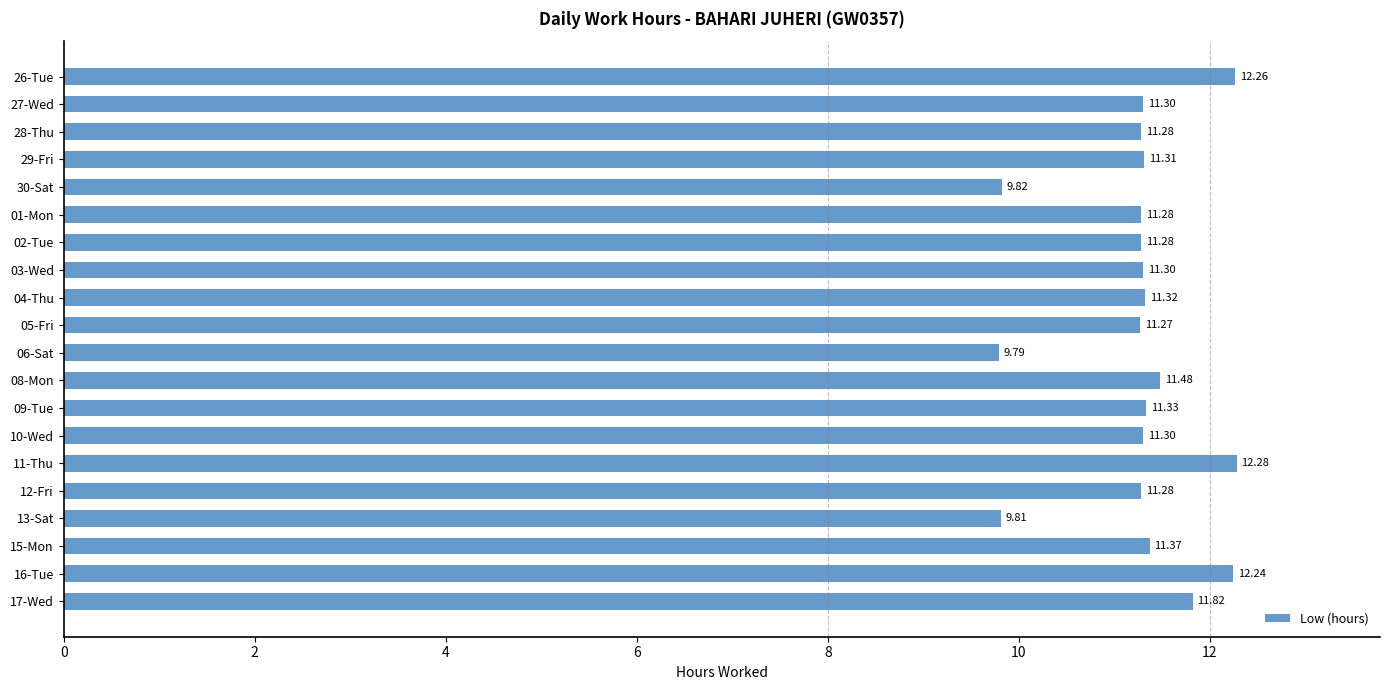

What is the ratio of the value at 17-Wed to the value at 08-Mon?

1.0